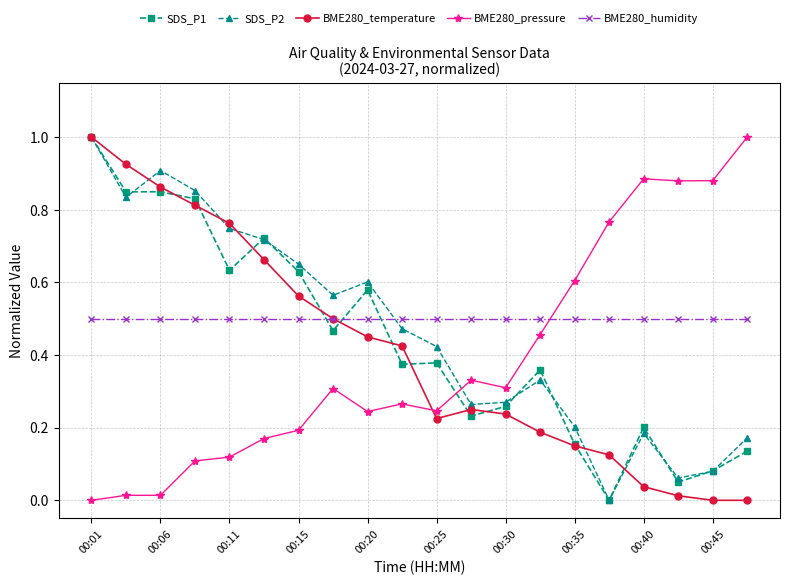

How many intersections are there between BME280_humidity and SDS_P2?

1